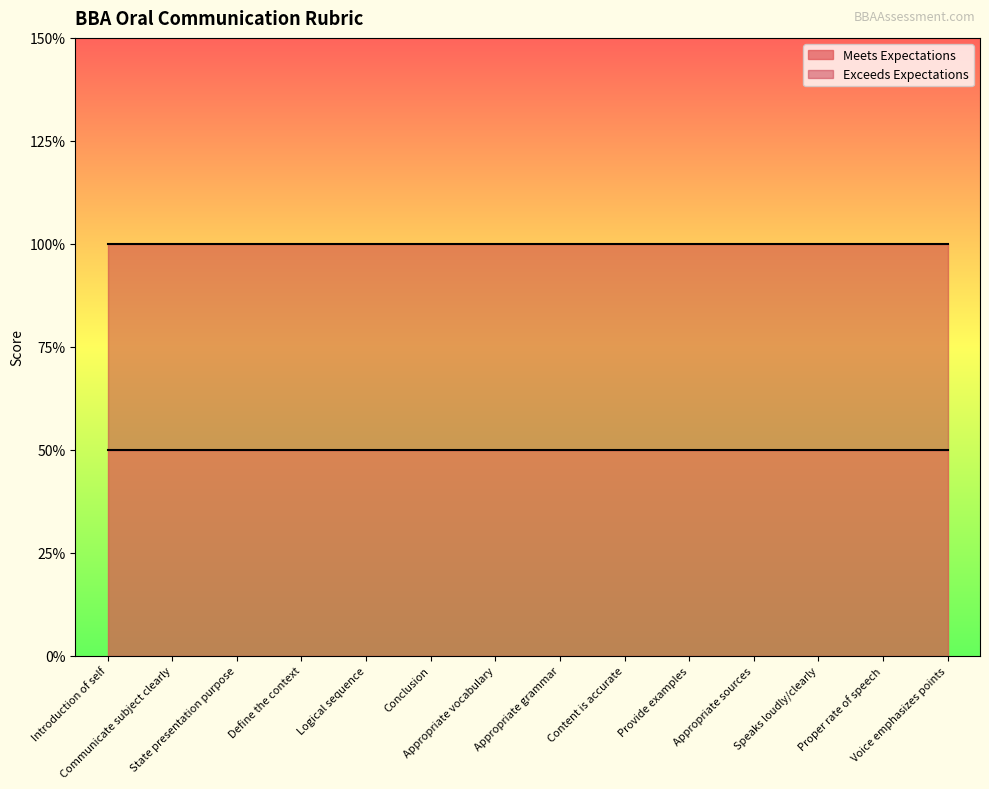

True or false: Exceeds Expectations and Meets Expectations intersect in this chart.

False